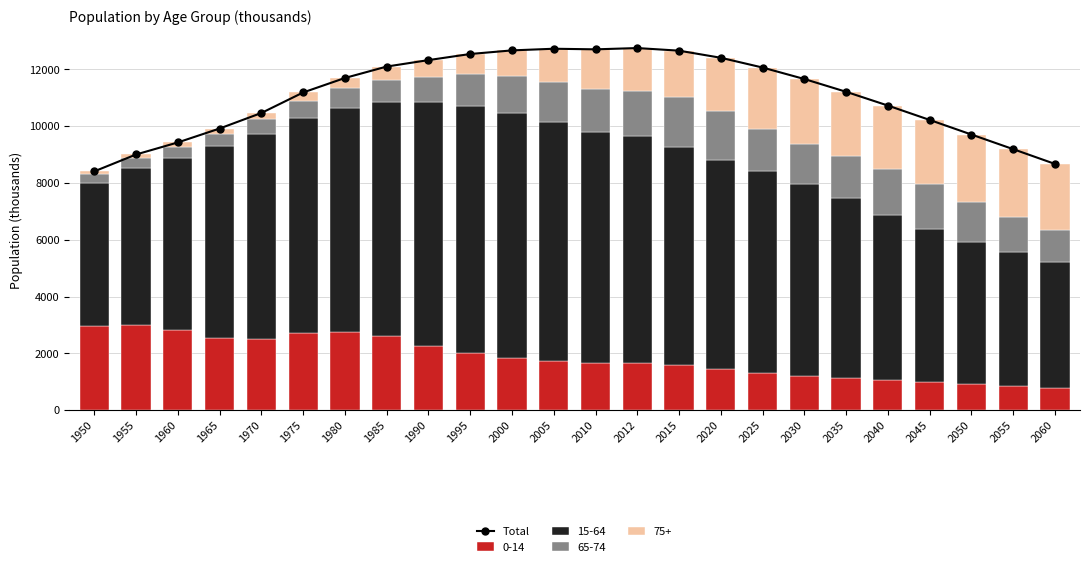

Reading left to right, what are all the values shown in this chart?

8412	9006	9430	9920	10467	11189	11699	12101	12328	12543	12670	12728	12707	12752	12660	12410	12066	11662	11212	10728	10222	9708	9193	8673